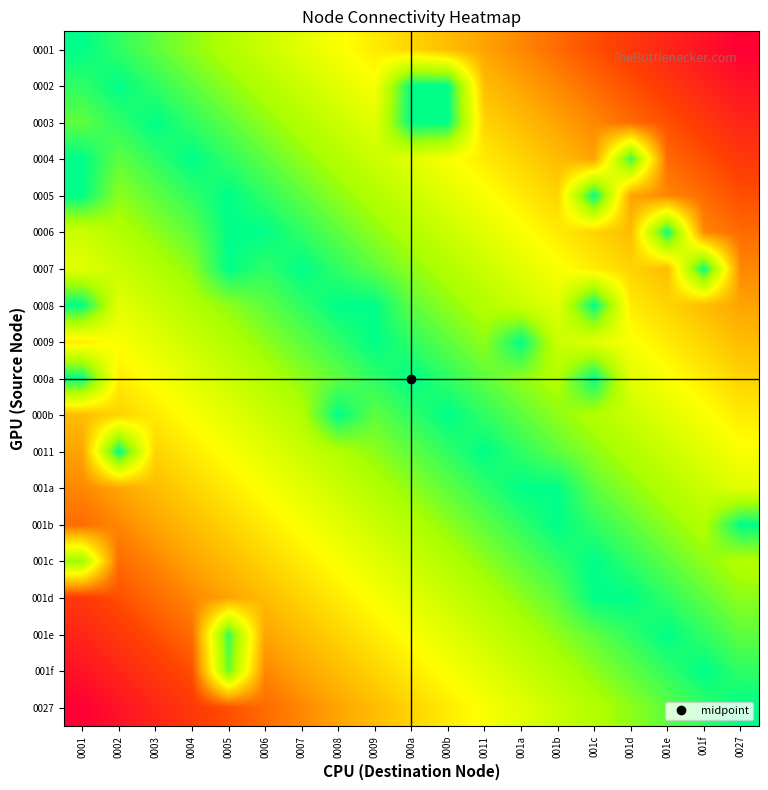

At 0011, list the series in order from smallest to largest.

0011, 000b, 001a, 000a, 001b, 0009, 001c, 0008, 001d, 0007, 001e, 0006, 001f, 0005, 0027, 0004, 0003, 0002, 0001